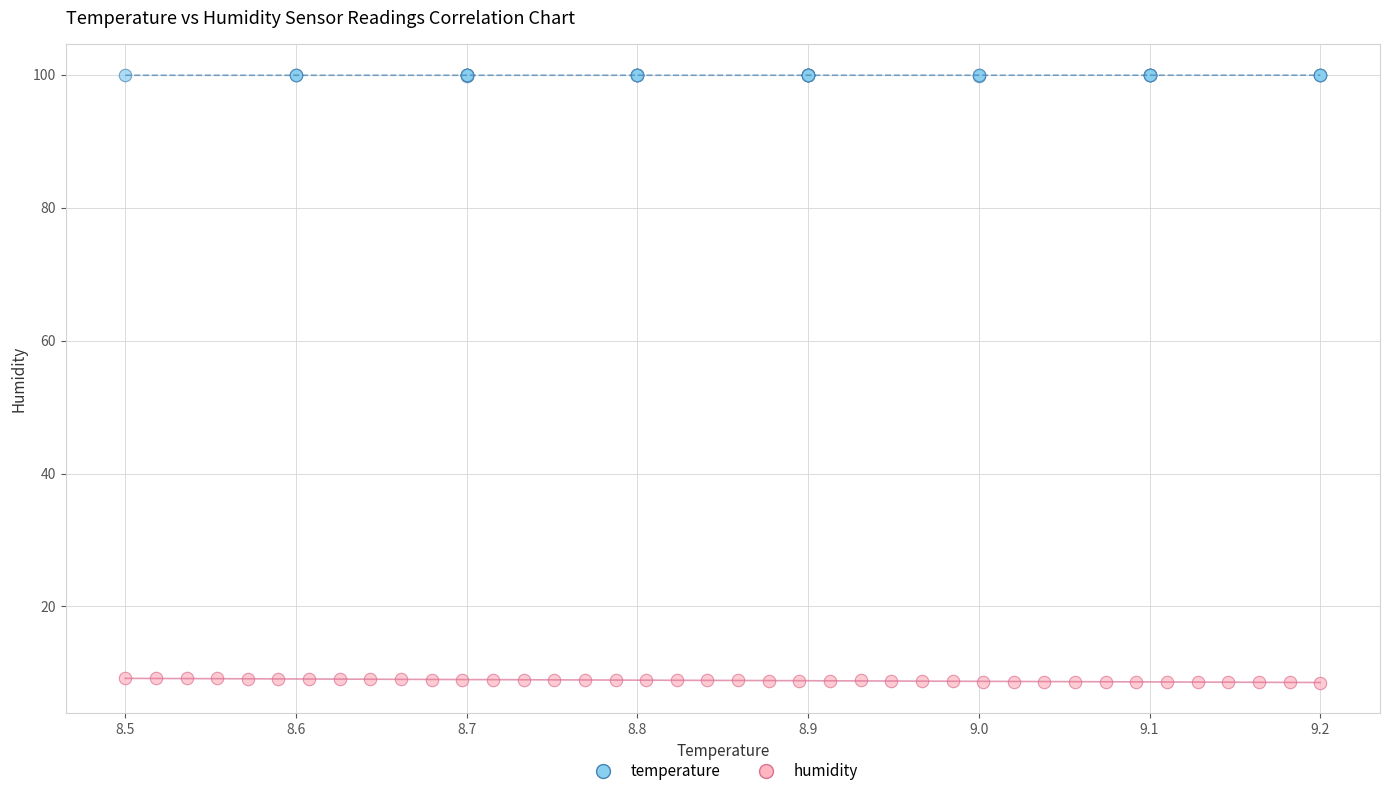

Which series reaches the minimum Y coordinate?

humidity